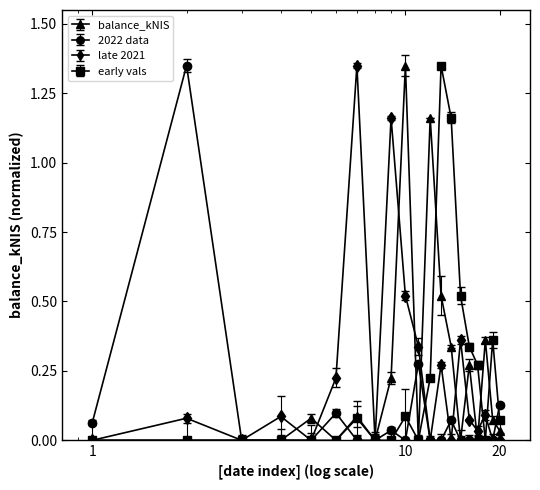

Reading left to right, extract all data points from this chart.

0.0	0.0	0.0	0.0	0.1	0.0	0.1	0.0	0.2	1.4	0.0	1.2	0.5	0.3	0.0	0.3	0.0	0.4	0.1	0.0